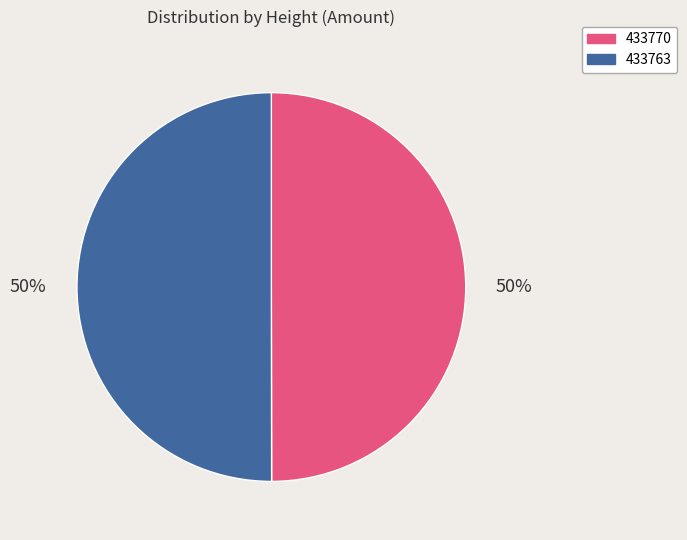

To the nearest percent, what is the combined percentage of 433763 and 433770?

100%